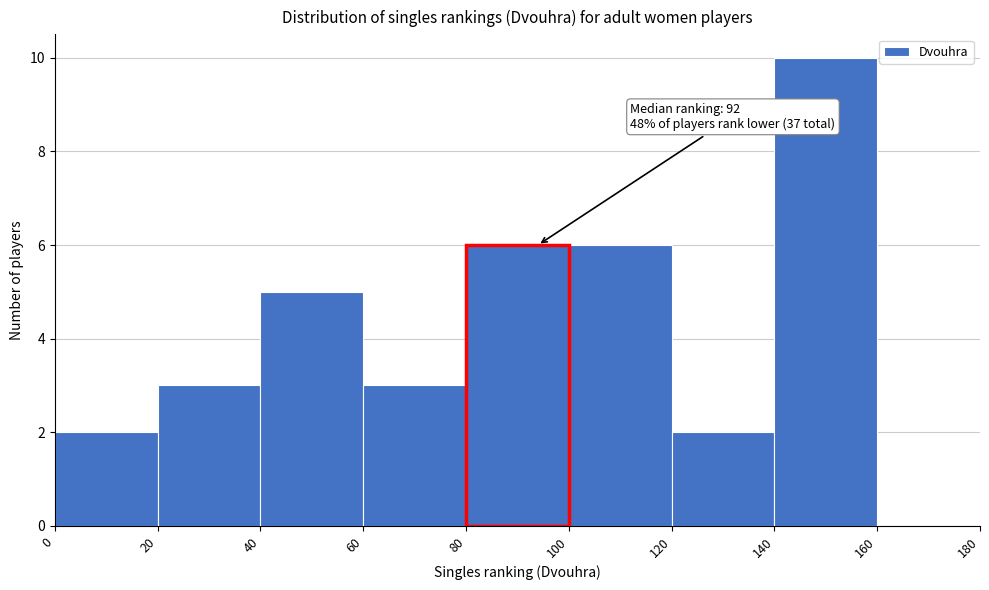

Over which range of the x-axis is the bar tallest?

140 to 160